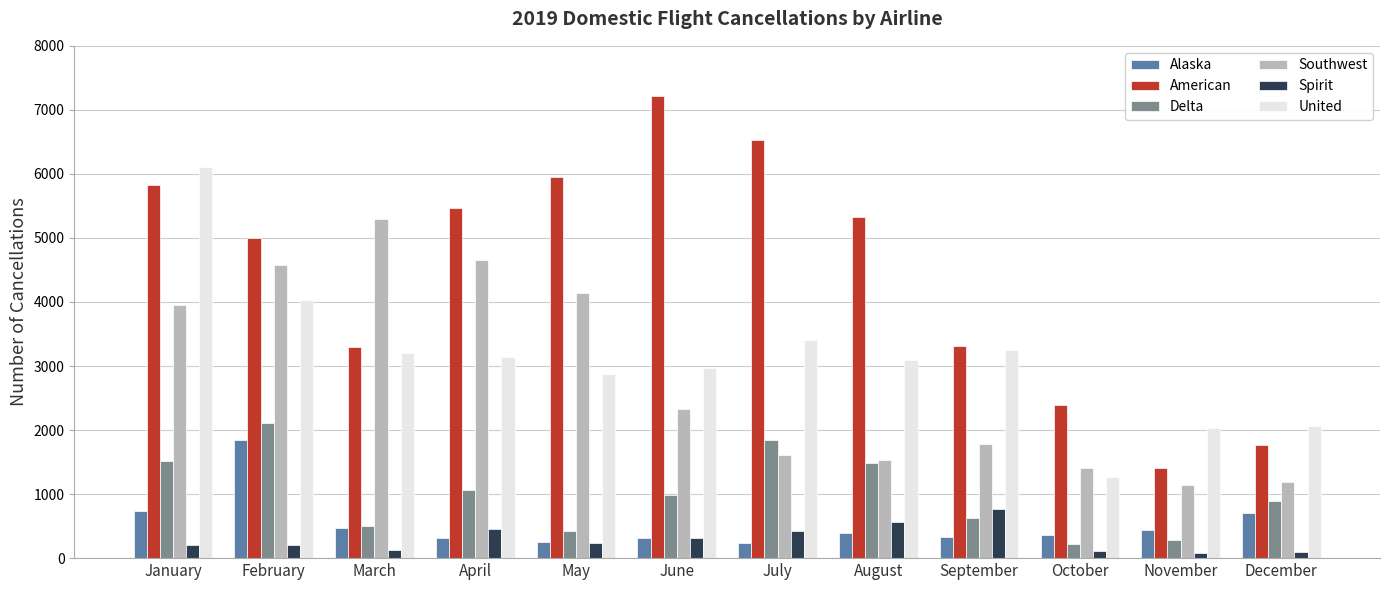

Which series has the largest range (max minus min)?

American